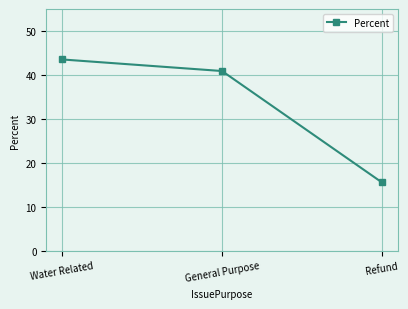

What is the greatest value displayed?

43.5